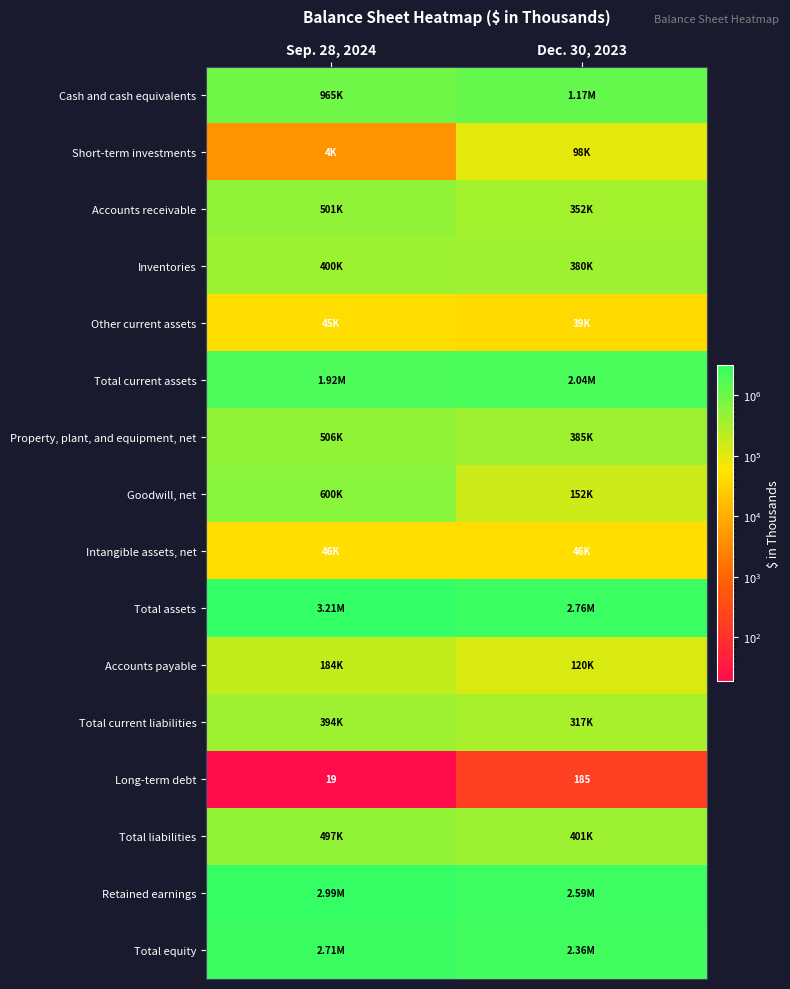

List the series in order of their peak value, highest first.

Total assets, Retained earnings, Total equity, Total current assets, Cash and cash equivalents, Goodwill, net, Property, plant, and equipment, net, Accounts receivable, Total liabilities, Inventories, Total current liabilities, Accounts payable, Short-term investments, Intangible assets, net, Other current assets, Long-term debt